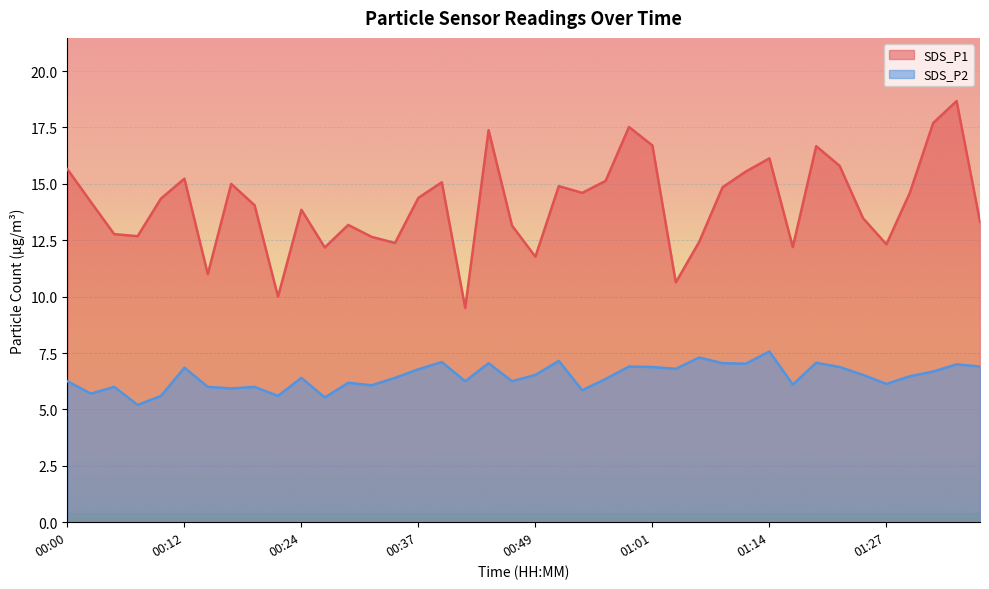

Rank the categories by SDS_P2 value from lowest to highest.

00:07, 00:27, 00:10, 00:22, 00:02, 00:54, 00:17, 00:05, 00:15, 00:19, 00:32, 01:16, 01:27, 00:29, 00:00, 00:41, 00:46, 00:56, 00:24, 00:34, 01:29, 00:49, 01:24, 01:32, 00:37, 01:03, 00:12, 01:01, 01:21, 00:58, 01:37, 01:34, 01:11, 00:44, 01:09, 01:19, 00:39, 00:51, 01:06, 01:14